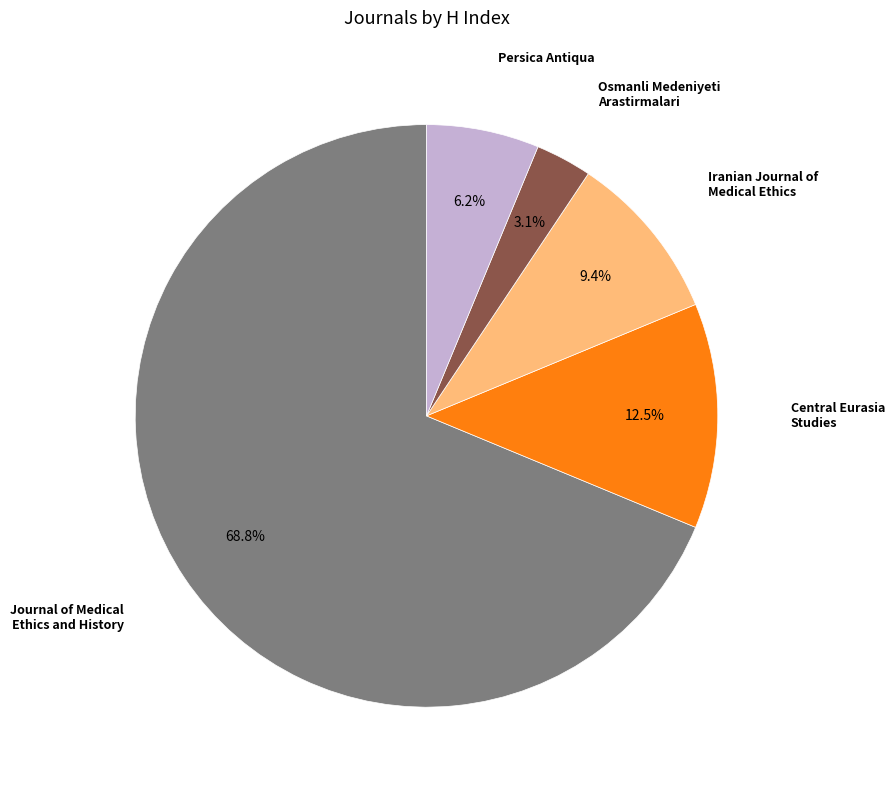

How many segments does this pie chart have?

5